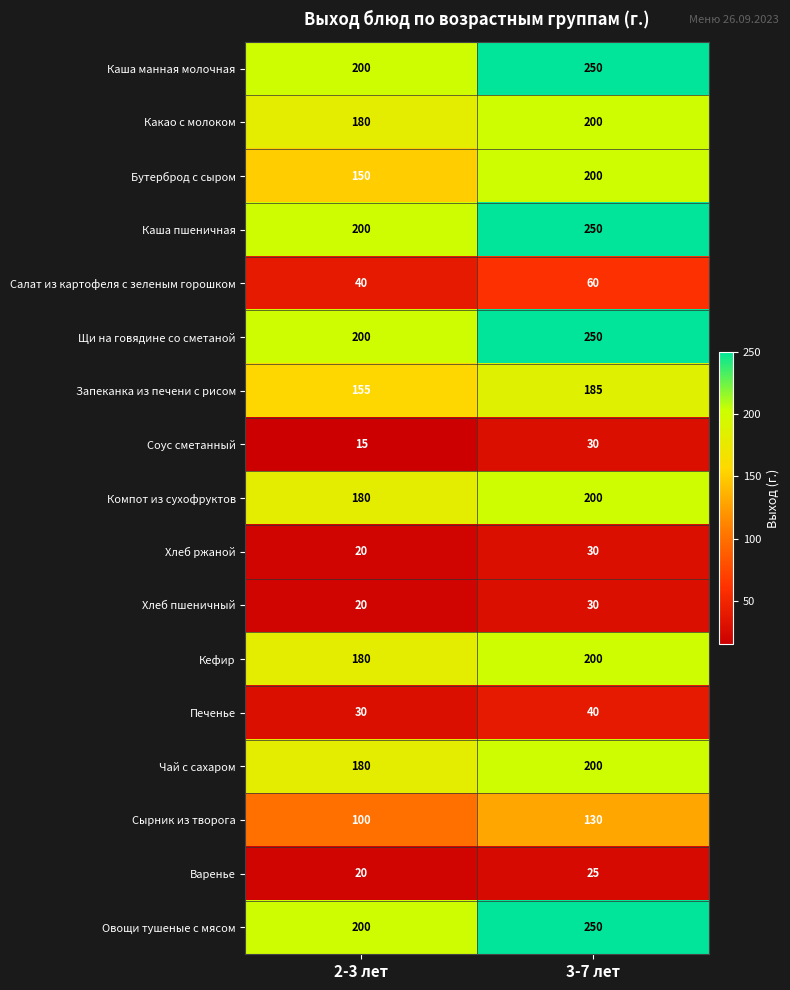

At which label is Запеканка из печени с рисом closest to 170?

2-3 лет